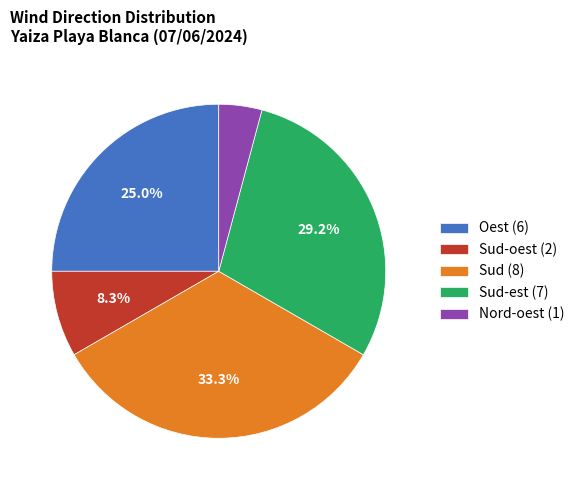

Rank the categories by value from highest to lowest.

Sud (8), Sud-est (7), Oest (6), Sud-oest (2), Nord-oest (1)